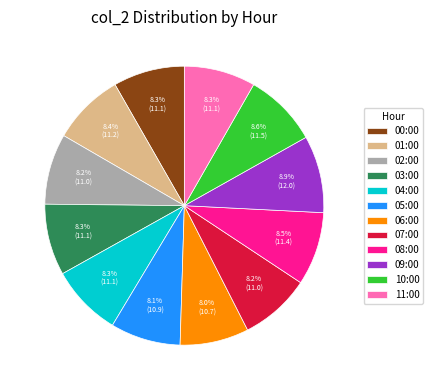

How much of the chart is everything except 09:00?

91.1%